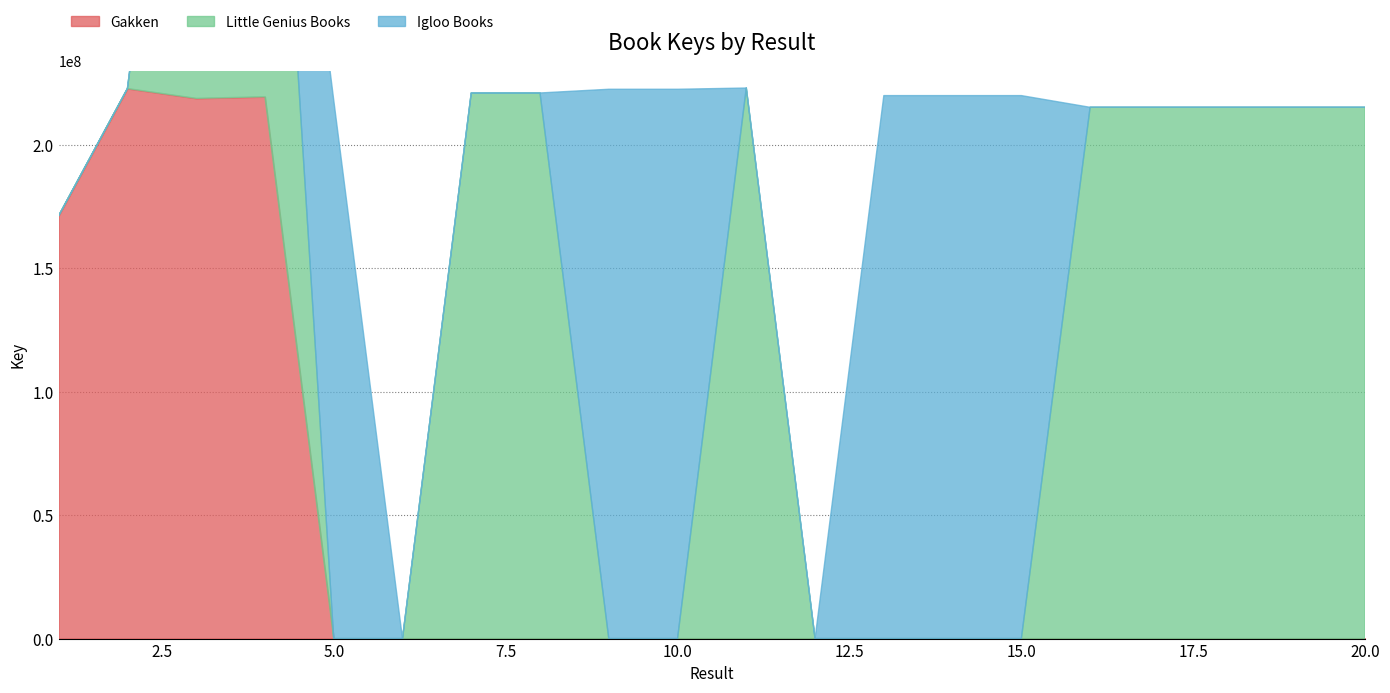

Which series ends up on top after the final intersection of Gakken and Little Genius Books?

Little Genius Books